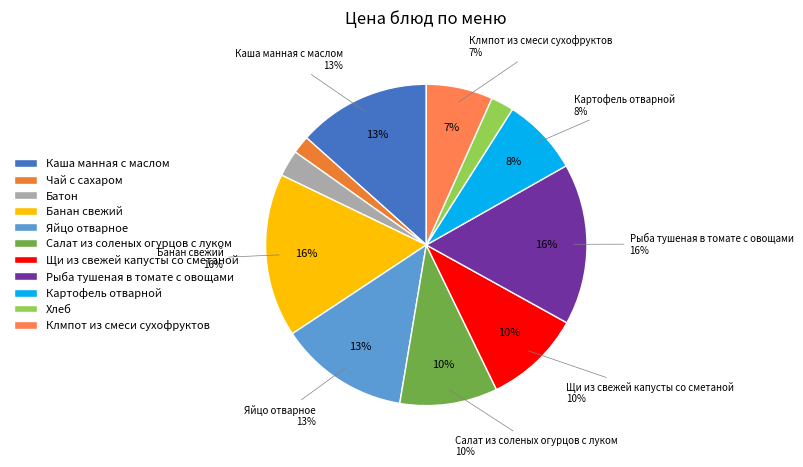

Combined, do Батон and Чай с сахаром account for over 50%?

No